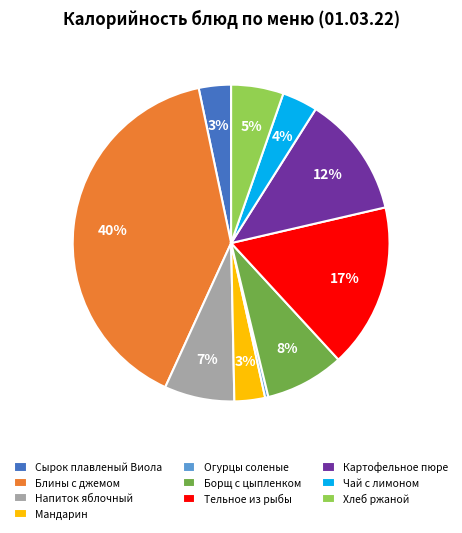

Which category has the smallest portion of the pie?

Огурцы соленые